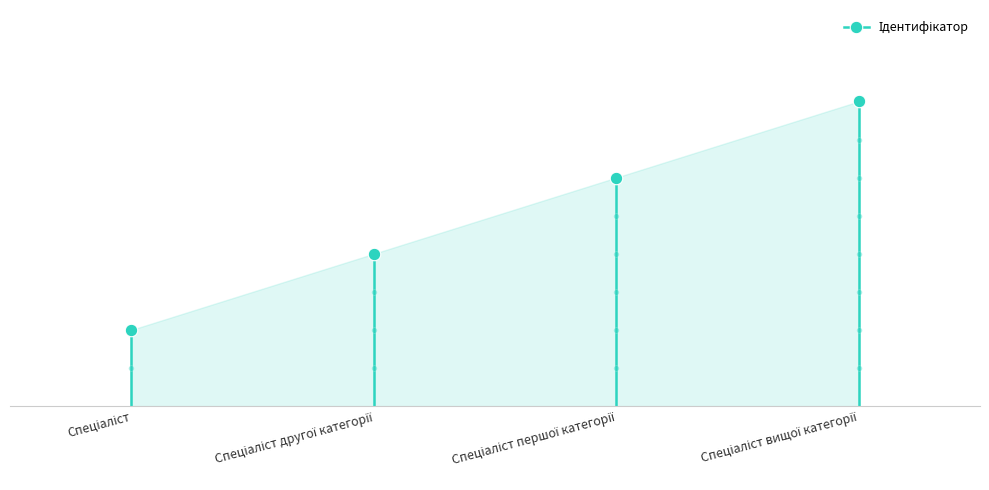

Reading left to right, what are all the values shown in this chart?

Спеціаліст=1	Спеціаліст другої категорії=2	Спеціаліст першої категорії=3	Спеціаліст вищої категорії=4